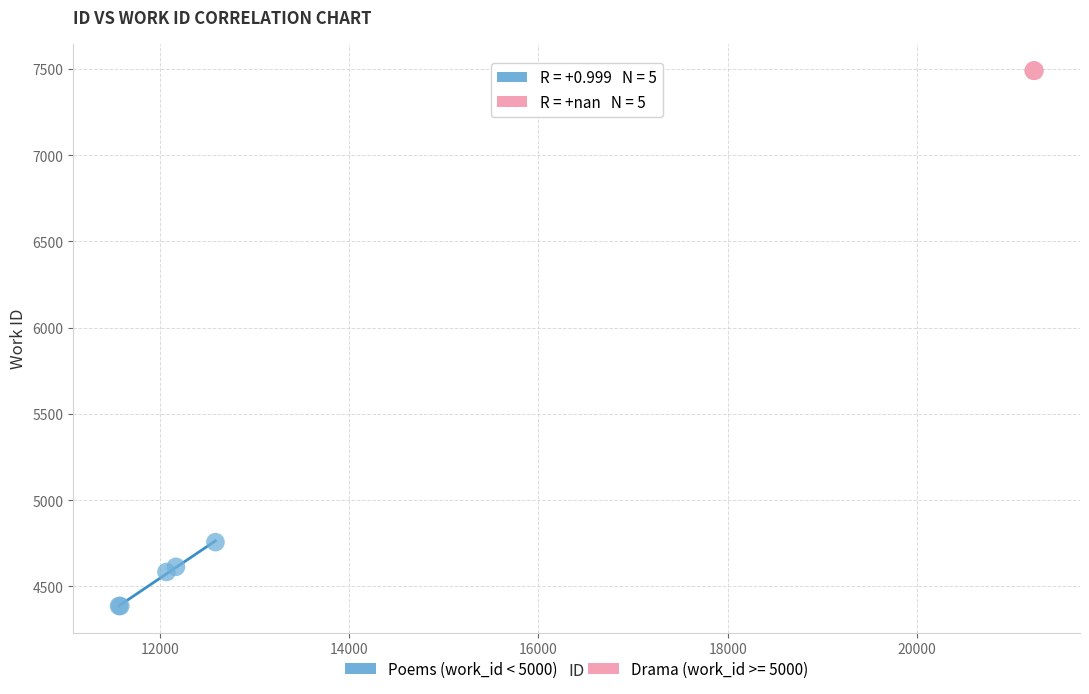

Which series contains the highest Y value?

Drama (work_id >= 5000)